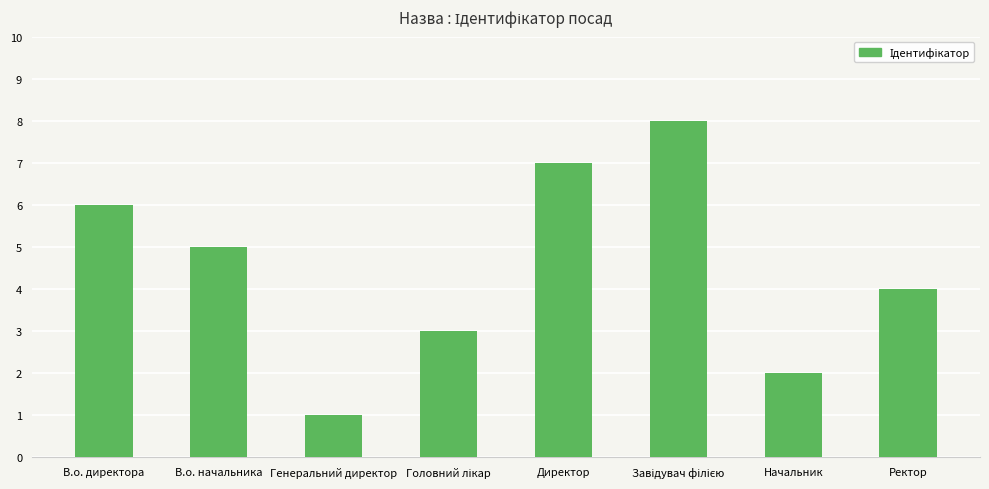

How many categories are shown in the chart?

8